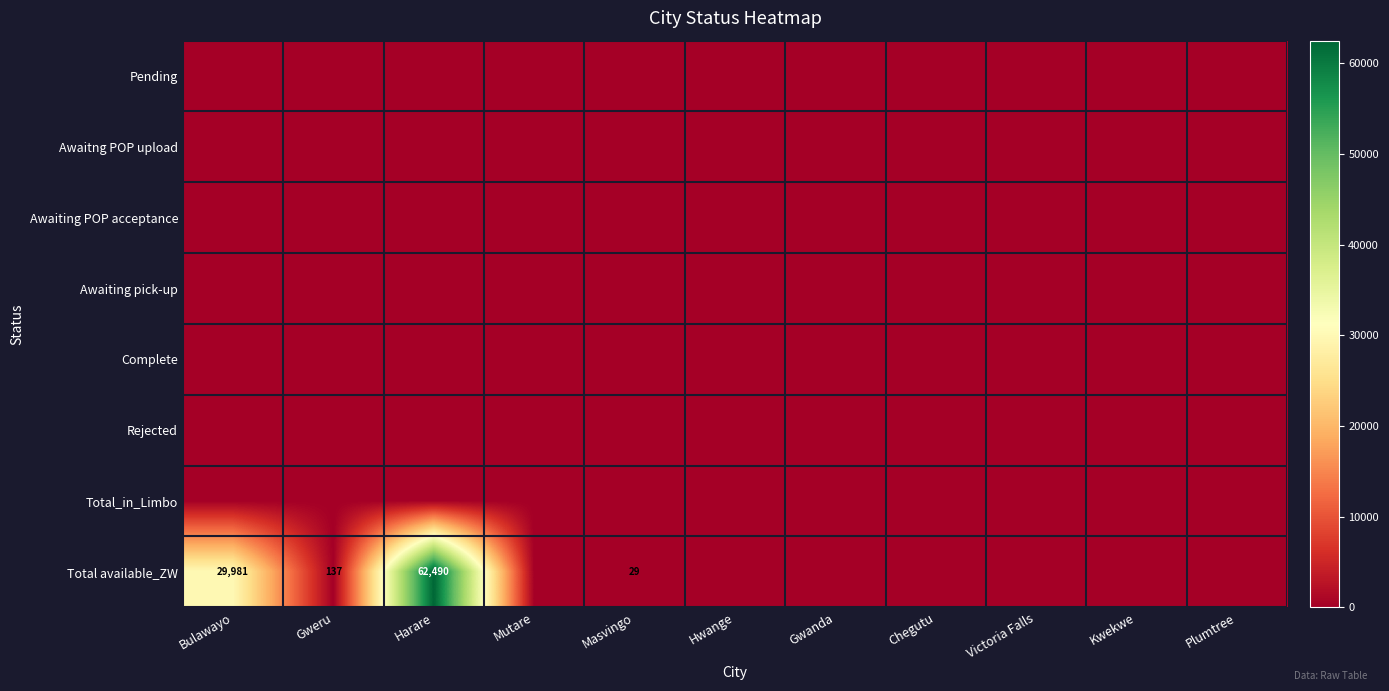

How many distinct data groups are displayed?

8